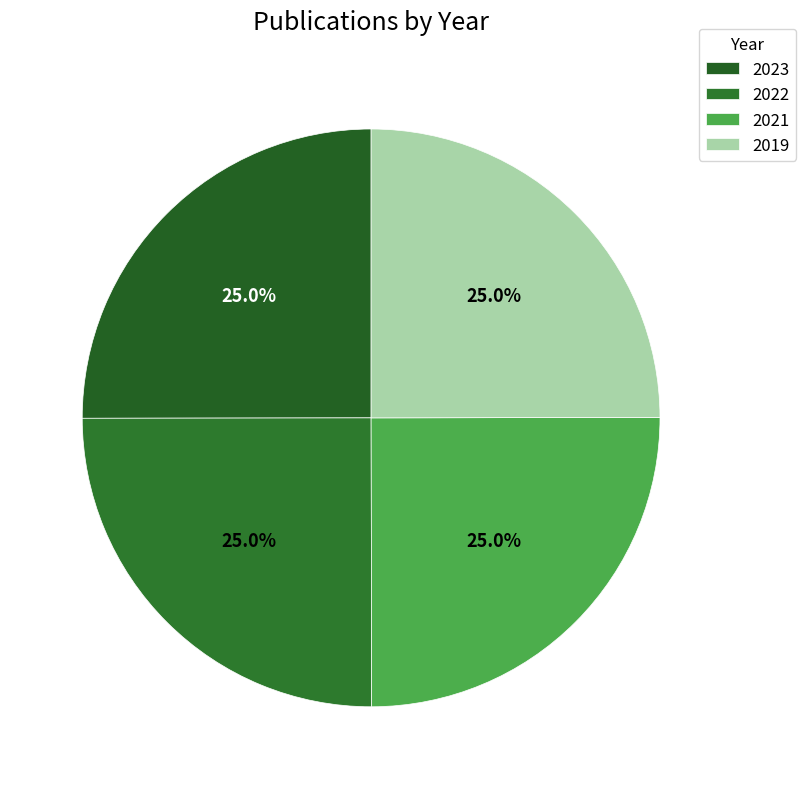

To the nearest percent, what is the average slice percentage?

25%